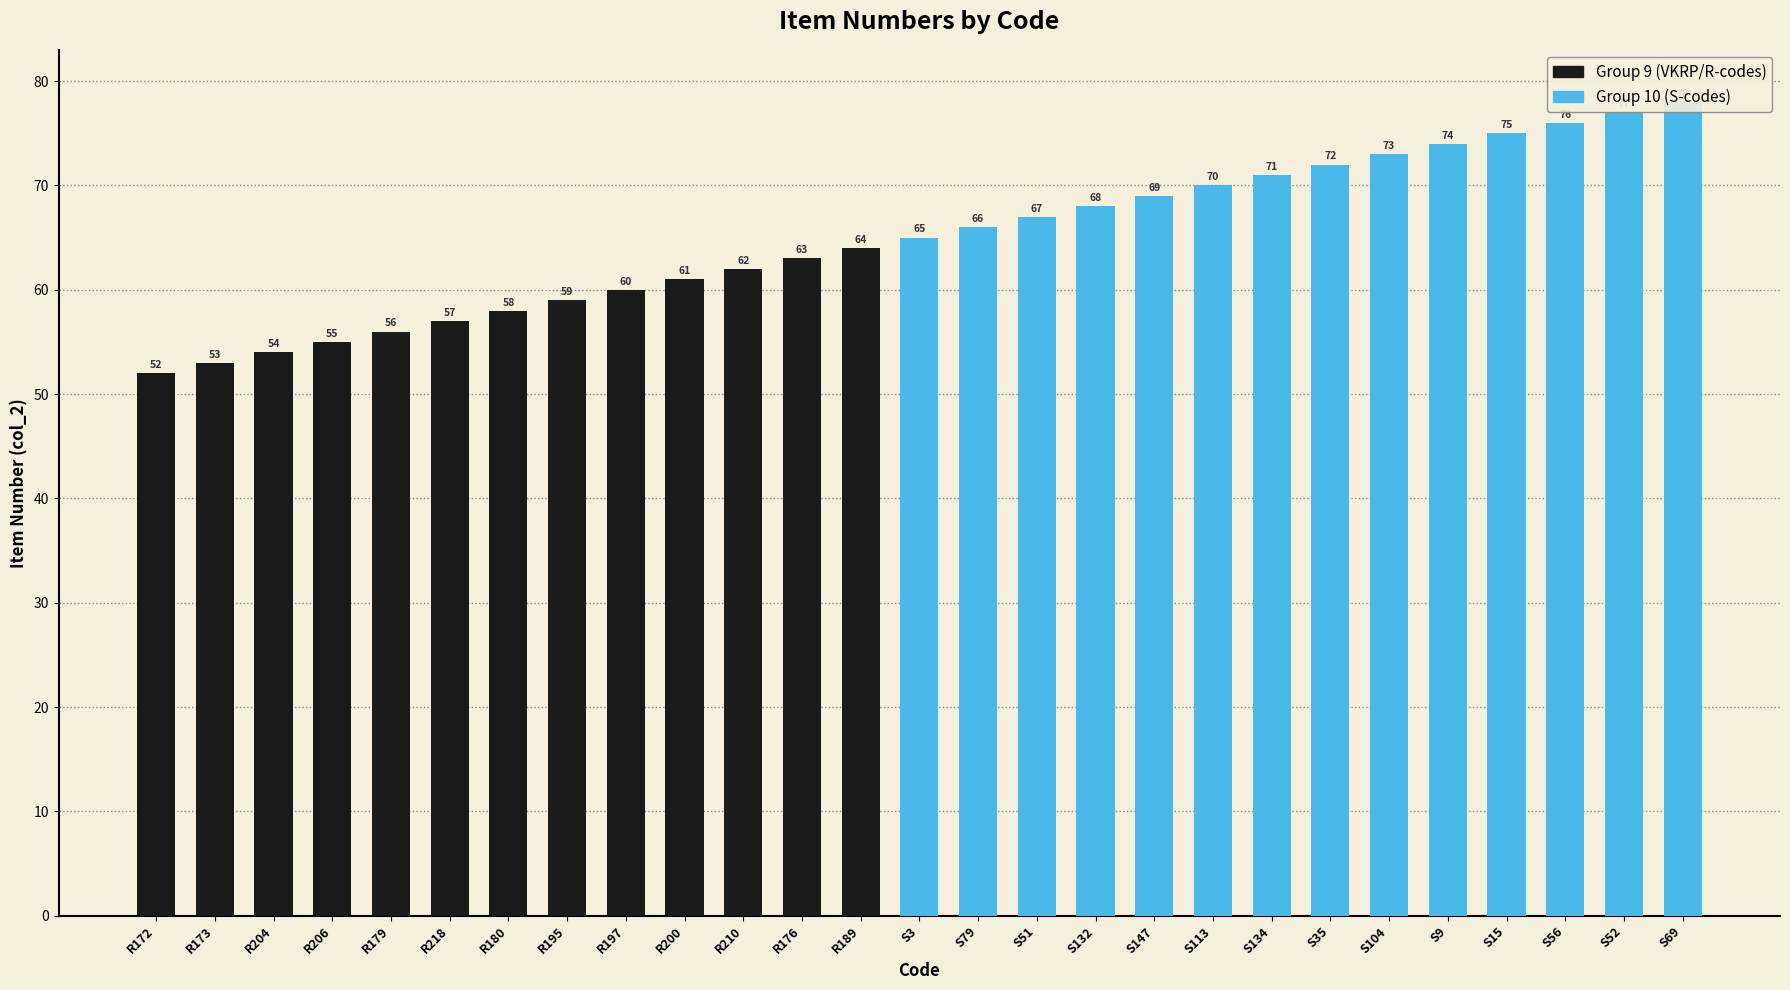

Approximately how many times larger is the value at R180 compared to R218?

1.0